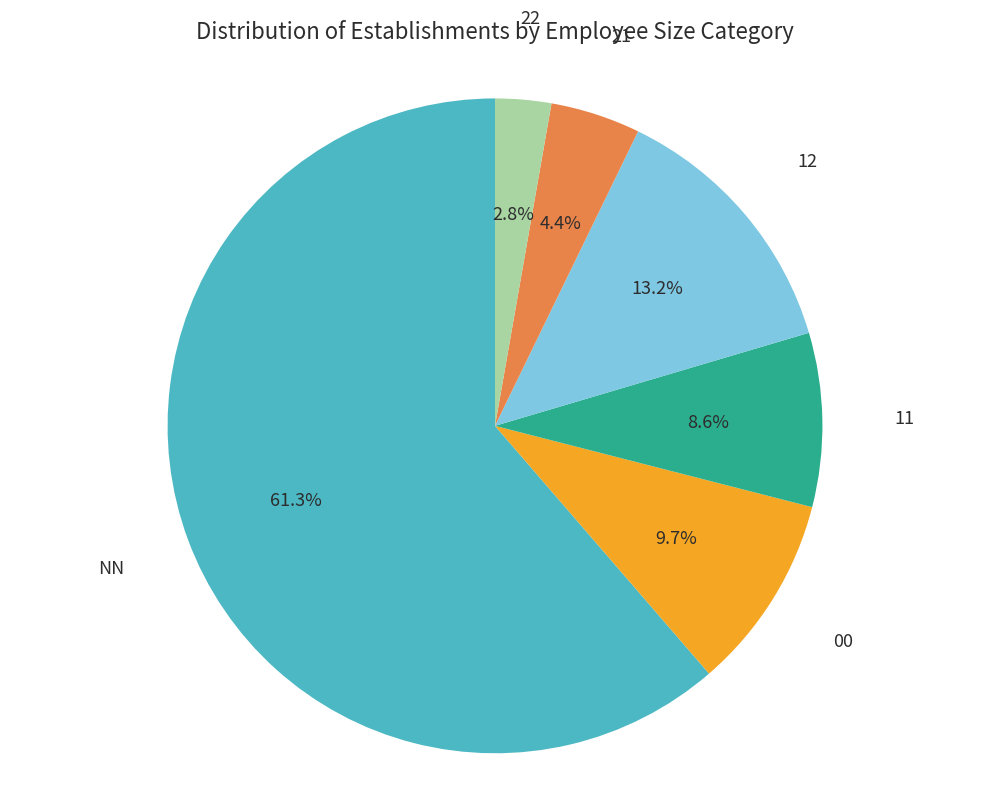

To the nearest percent, what portion does 21 represent?

4%